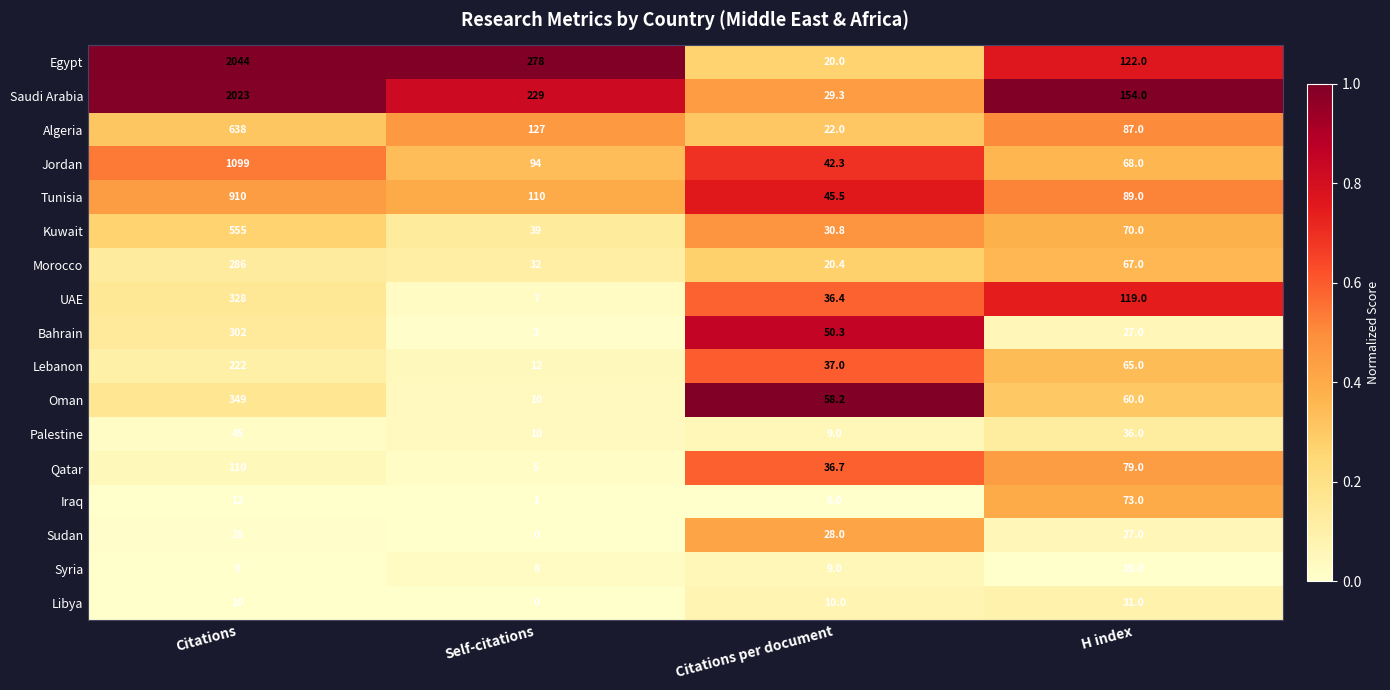

What is the difference between the maximum and minimum values in the Tunisia series?

864.5